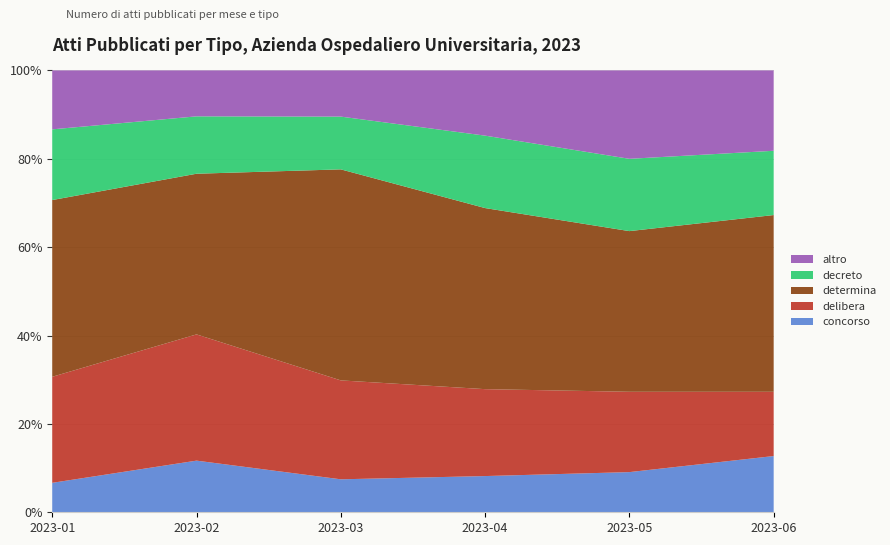

Reading left to right, what are all the values shown in this chart?

concorso: 2023-01=5	2023-02=9	2023-03=5	2023-04=5	2023-05=5	2023-06=7
delibera: 2023-01=18	2023-02=22	2023-03=15	2023-04=12	2023-05=10	2023-06=8
determina: 2023-01=30	2023-02=28	2023-03=32	2023-04=25	2023-05=20	2023-06=22
decreto: 2023-01=12	2023-02=10	2023-03=8	2023-04=10	2023-05=9	2023-06=8
altro: 2023-01=10	2023-02=8	2023-03=7	2023-04=9	2023-05=11	2023-06=10